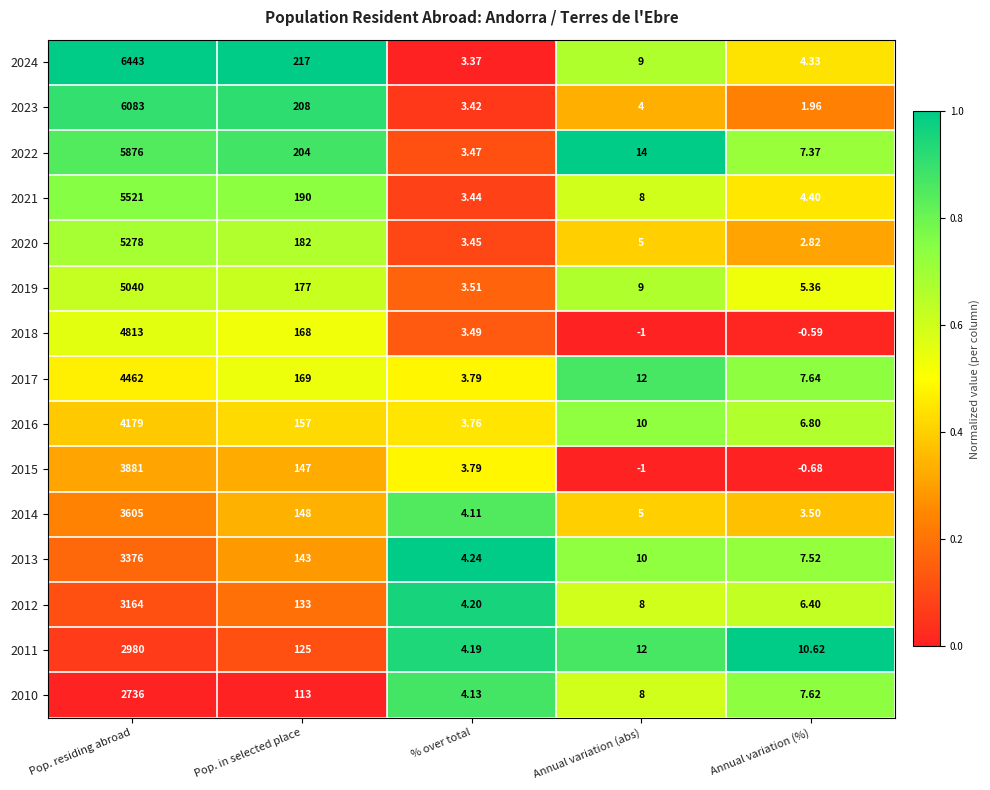

Which series has the largest range (max minus min)?

2024